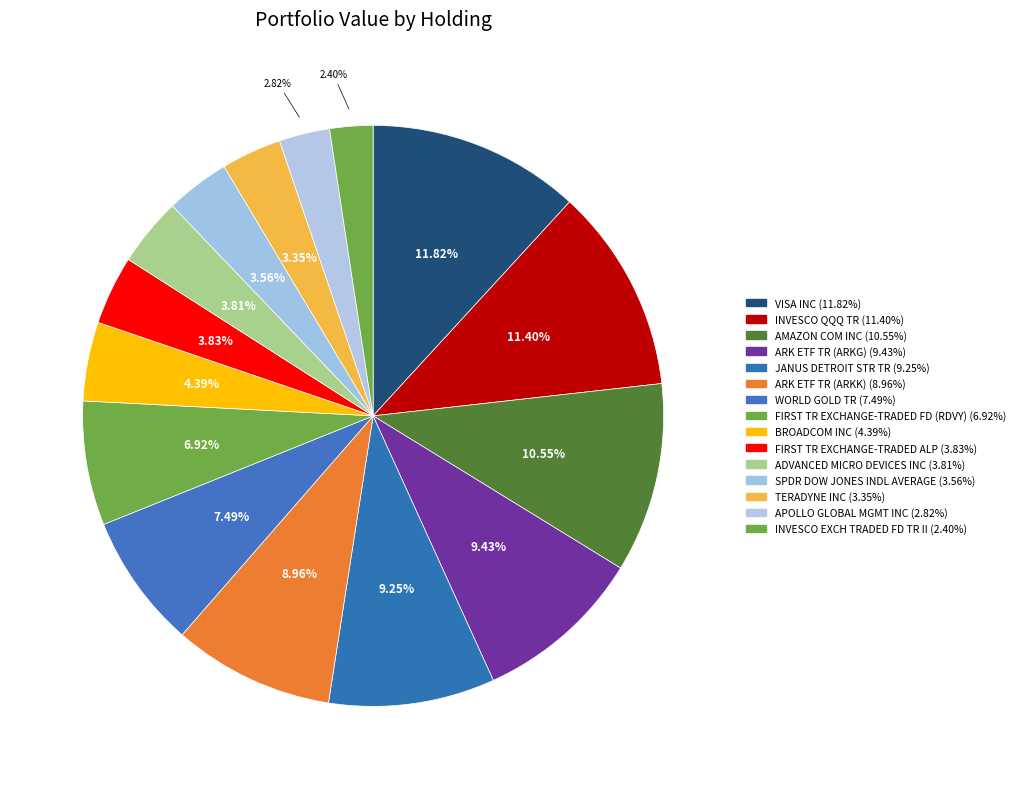

How many segments does this pie chart have?

15